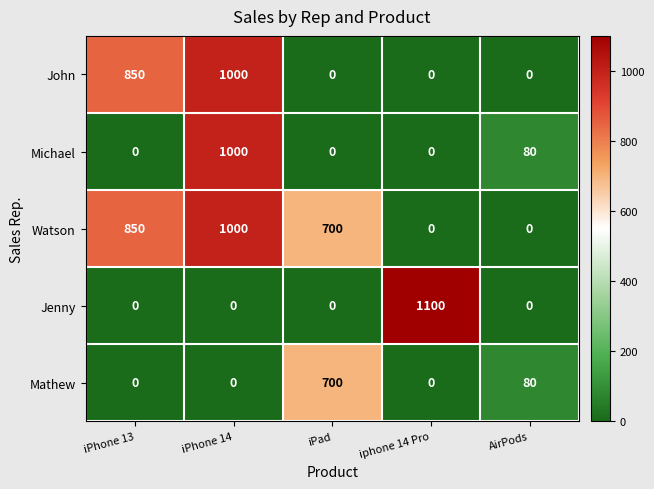

Reading right to left, list all the values displayed in this chart.

John: AirPods=0	iphone 14 Pro=0	iPad=0	iPhone 14=1000	iPhone 13=850
Michael: AirPods=80	iphone 14 Pro=0	iPad=0	iPhone 14=1000	iPhone 13=0
Watson: AirPods=0	iphone 14 Pro=0	iPad=700	iPhone 14=1000	iPhone 13=850
Jenny: AirPods=0	iphone 14 Pro=1100	iPad=0	iPhone 14=0	iPhone 13=0
Mathew: AirPods=80	iphone 14 Pro=0	iPad=700	iPhone 14=0	iPhone 13=0